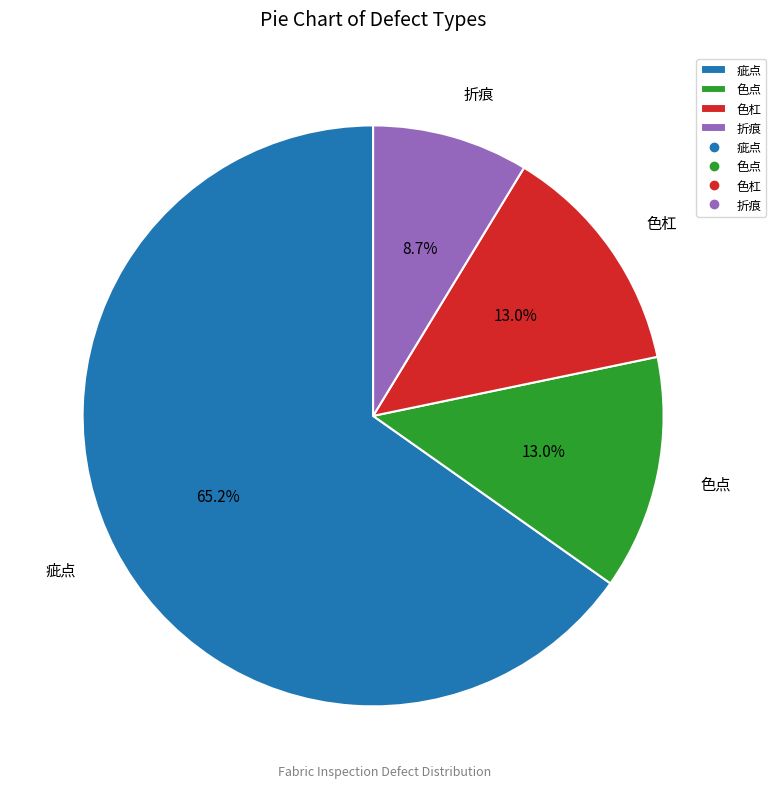

Count the number of slices in the pie.

4